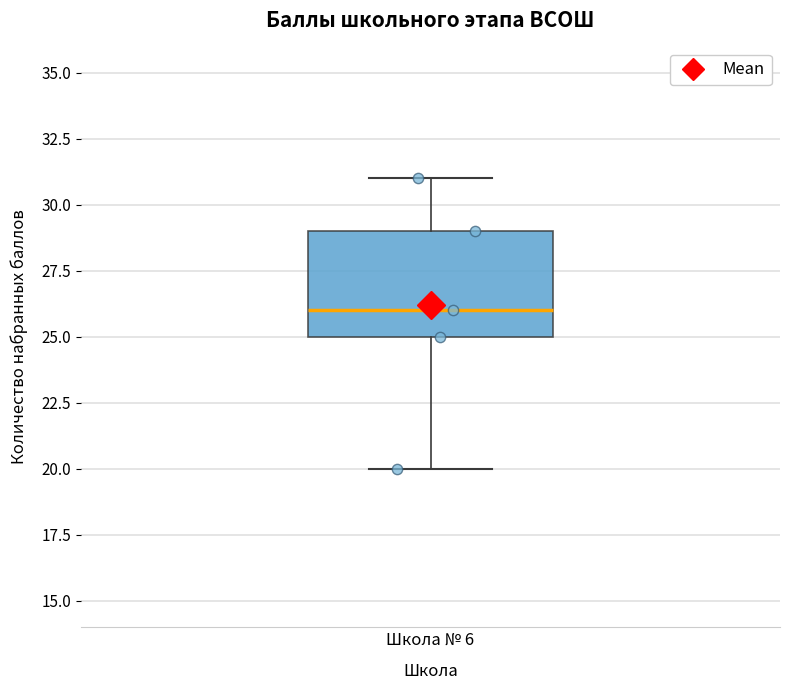

Read this box plot against the y-axis: the position of the median line, the range covered by the box, and the ends of both whiskers. The values are not printed on the chart, so give them approximately, as read against the axis.

median 26, box 25 to 29, whiskers 20 to 31